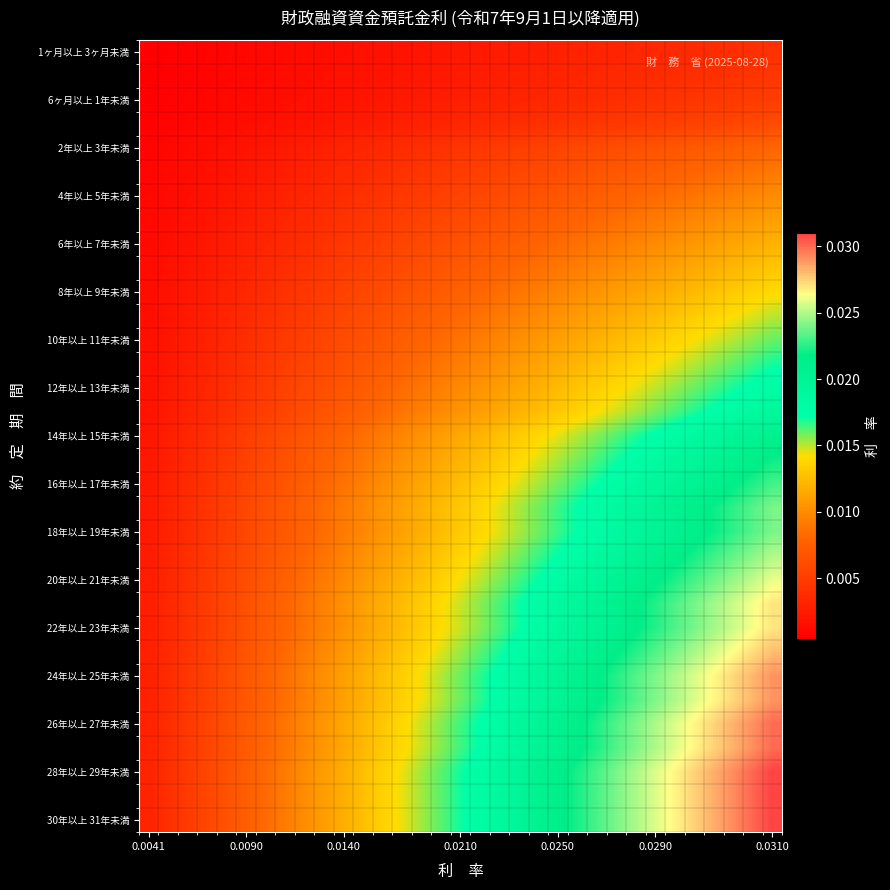

At how many categories does at least one series exceed 0?

33